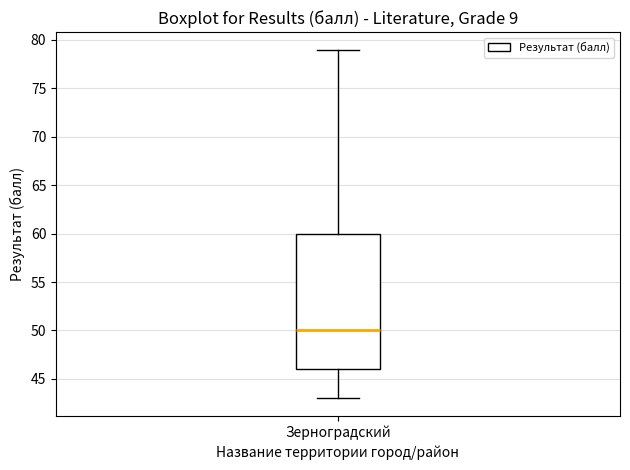

Read this box plot against the y-axis: the position of the median line, the range covered by the box, and the ends of both whiskers. The values are not printed on the chart, so give them approximately, as read against the axis.

median 50, box 46 to 60, whiskers 43 to 79